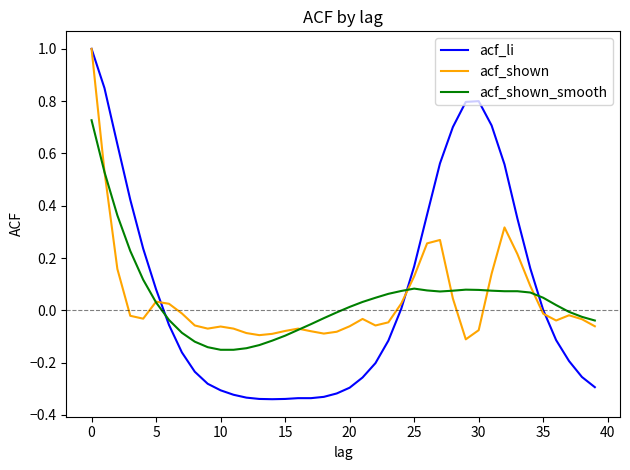

Which series has the largest range (max minus min)?

acf_li